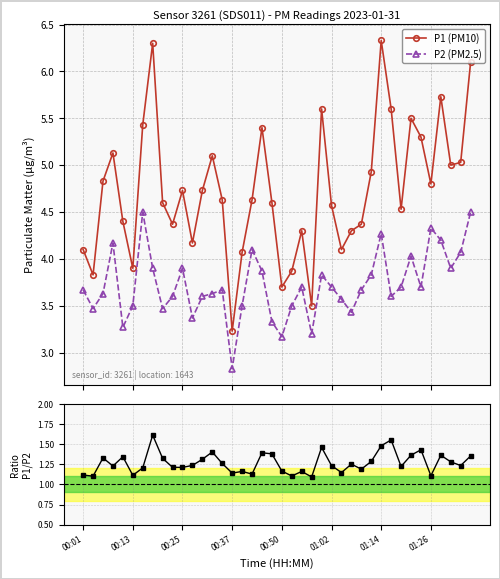

True or false: P1/P2 and P2 (PM2.5) intersect in this chart.

False